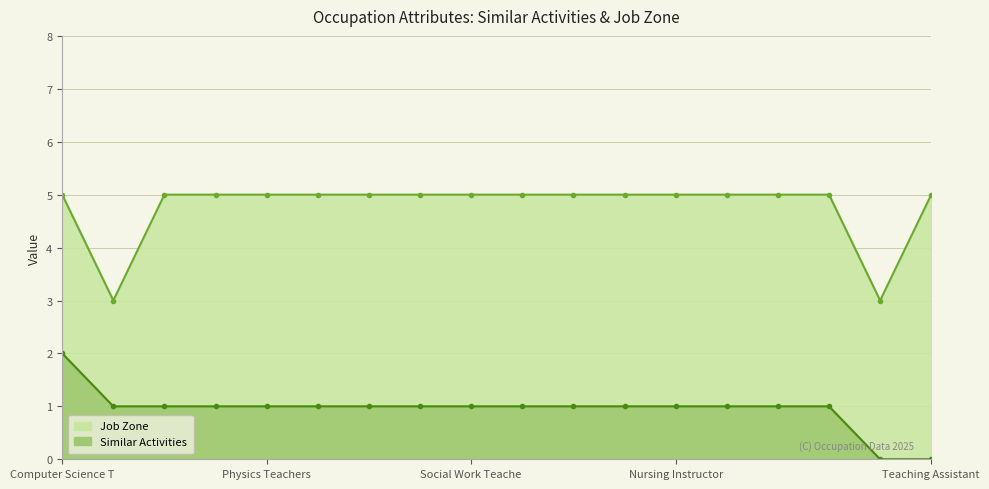

Reading right to left, extract all data points from this chart.

Similar Activities: 0	0	1	1	1	1	1	1	1	1	1	1	1	1	1	1	1	2
Job Zone: 5	3	5	5	5	5	5	5	5	5	5	5	5	5	5	5	3	5